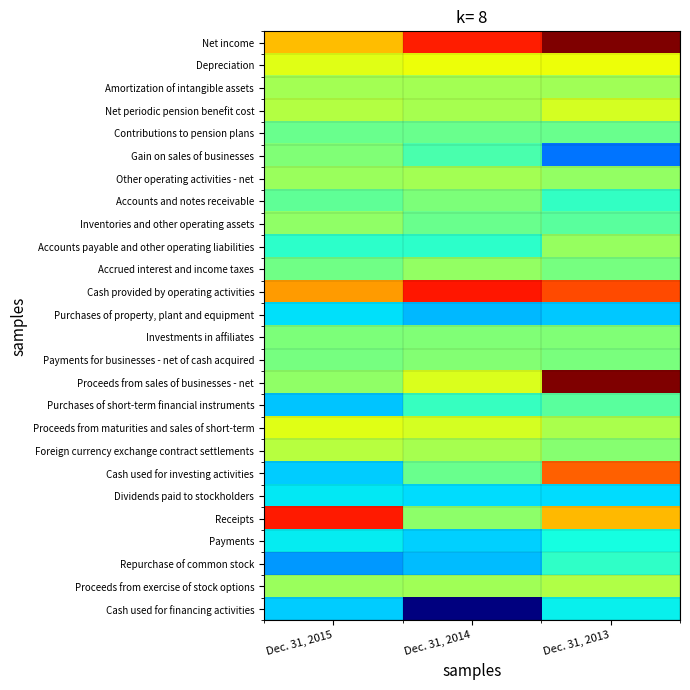

Rank the series at Dec. 31, 2015 from highest to lowest value.

Receipts, Cash provided by operating activities, Net income, Proceeds from maturities and sales of short-term, Depreciation, Foreign currency exchange contract settlements, Net periodic pension benefit cost, Amortization of intangible assets, Proceeds from exercise of stock options, Other operating activities - net, Inventories and other operating assets, Proceeds from sales of businesses - net, Gain on sales of businesses, Investments in affiliates, Payments for businesses - net of cash acquired, Accrued interest and income taxes, Contributions to pension plans, Accounts and notes receivable, Accounts payable and other operating liabilities, Payments, Dividends paid to stockholders, Purchases of property, plant and equipment, Cash used for financing activities, Cash used for investing activities, Purchases of short-term financial instruments, Repurchase of common stock